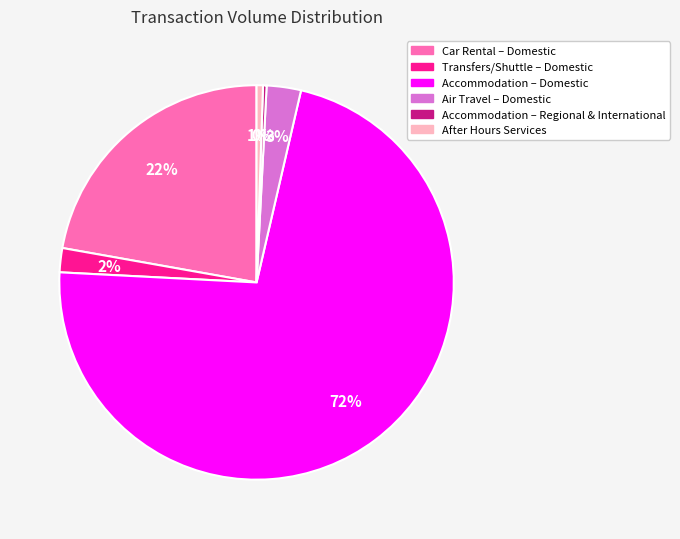

Is there a majority slice in this chart?

Yes